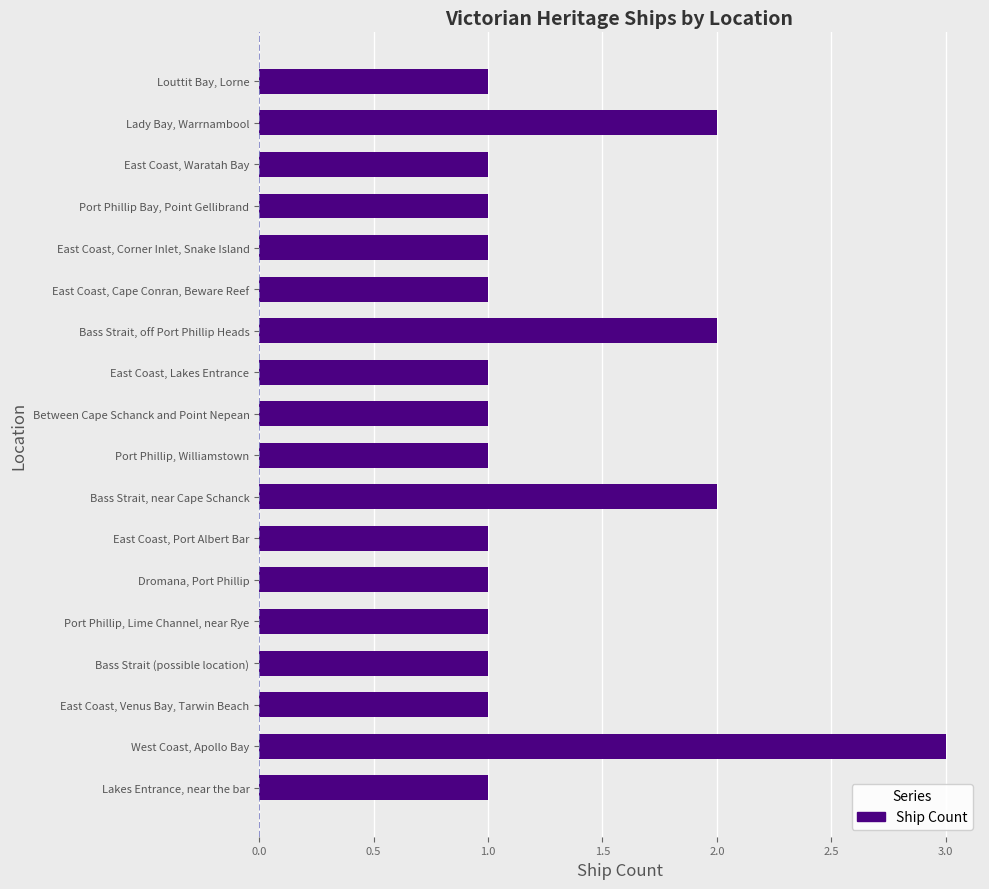

Reading bottom to top, extract all data points from this chart.

1	3	1	1	1	1	1	2	1	1	1	2	1	1	1	1	2	1